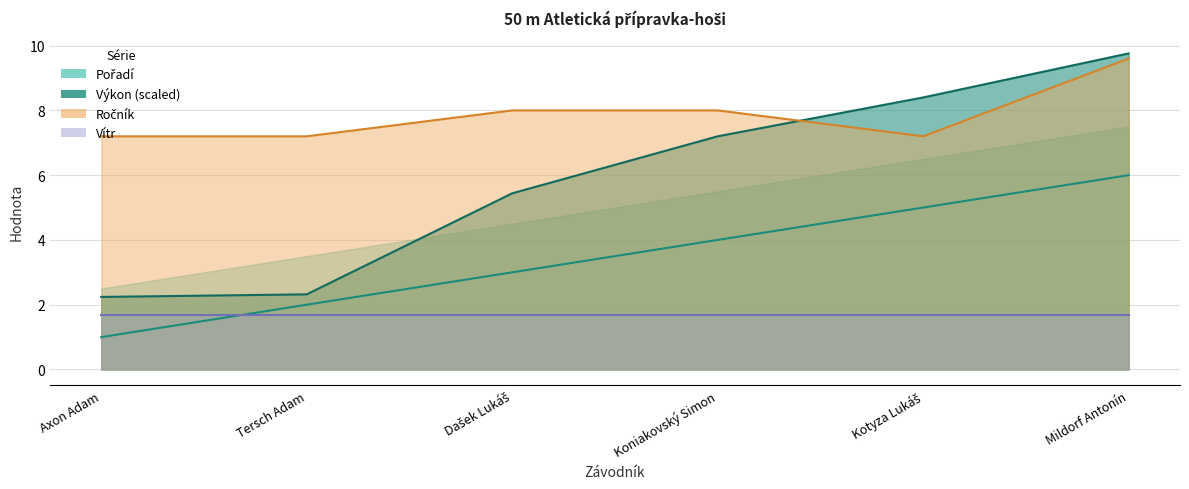

The Ročník series shows 7.2 at Kotyza Lukáš. True or false?

True